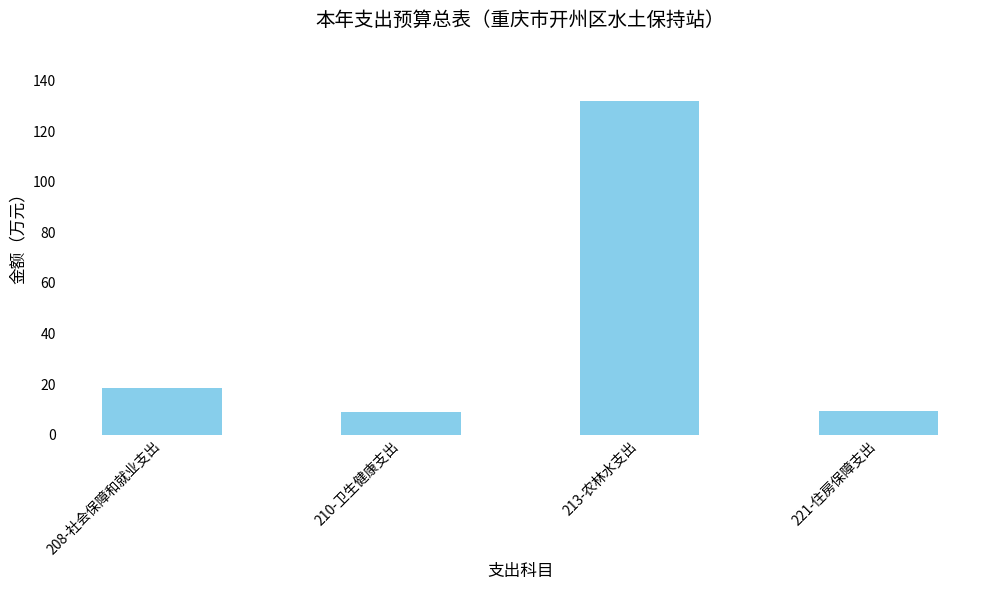

True or false: the data shows 26.3 at 208-社会保障和就业支出.

False